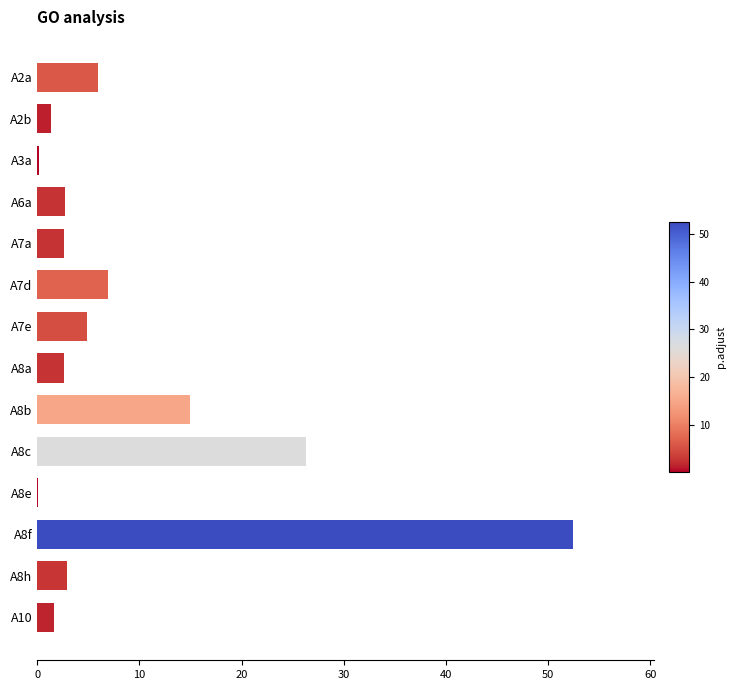

Is it true that the value at A2a is 9.9?

False